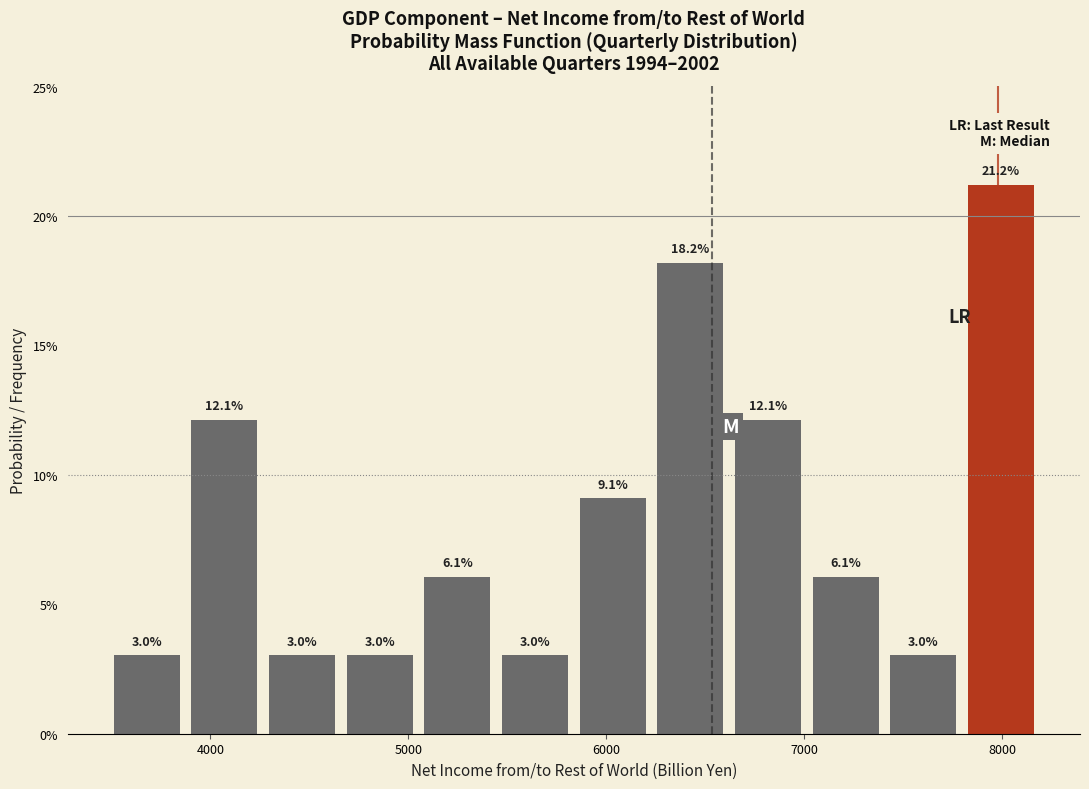

Around what value on the x-axis is the tallest bar? Give the approximate position of its centre, as read against the axis.

8000